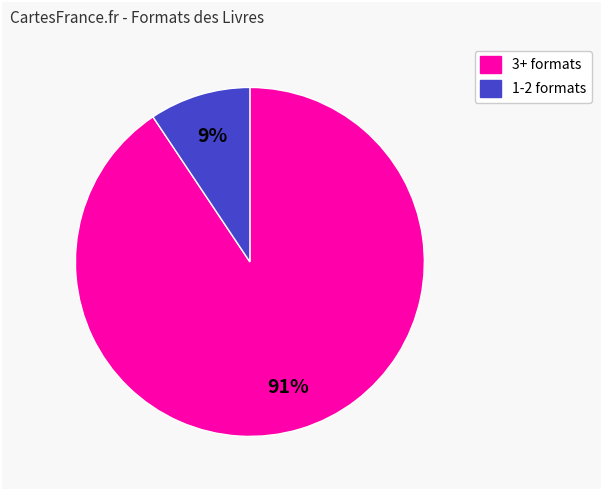

Is there any slice that represents more than half of the pie?

Yes